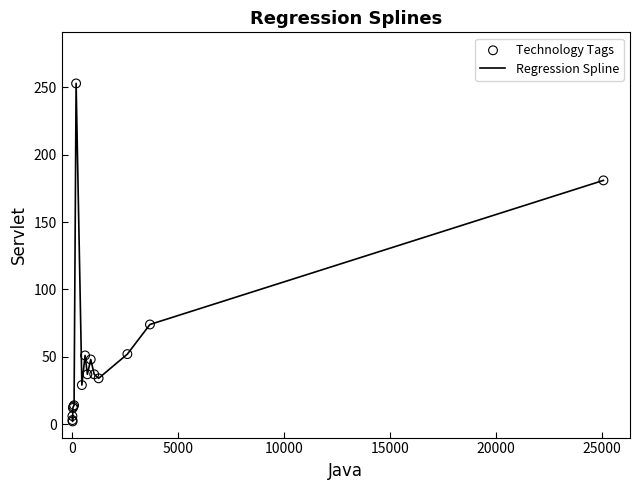

What is the maximum value shown in the chart?

253